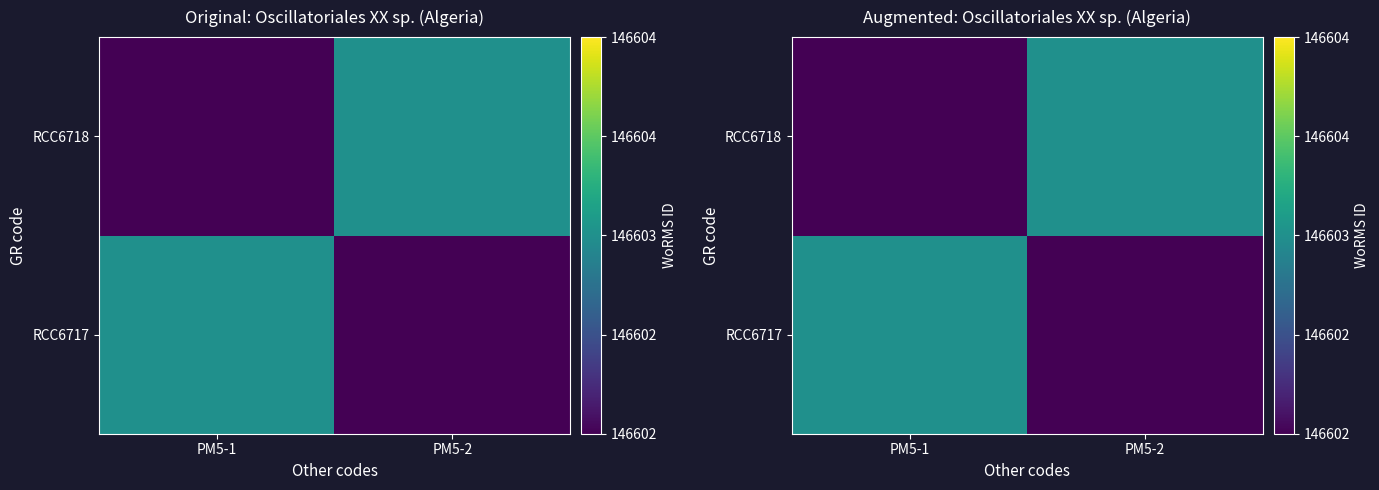

The RCC6717 series shows 146602 at PM5-2. True or false?

True